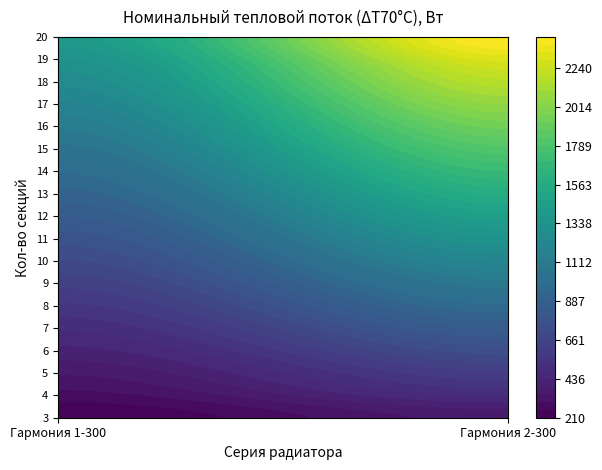

List the labels in order of 12 value, smallest first.

0, 1